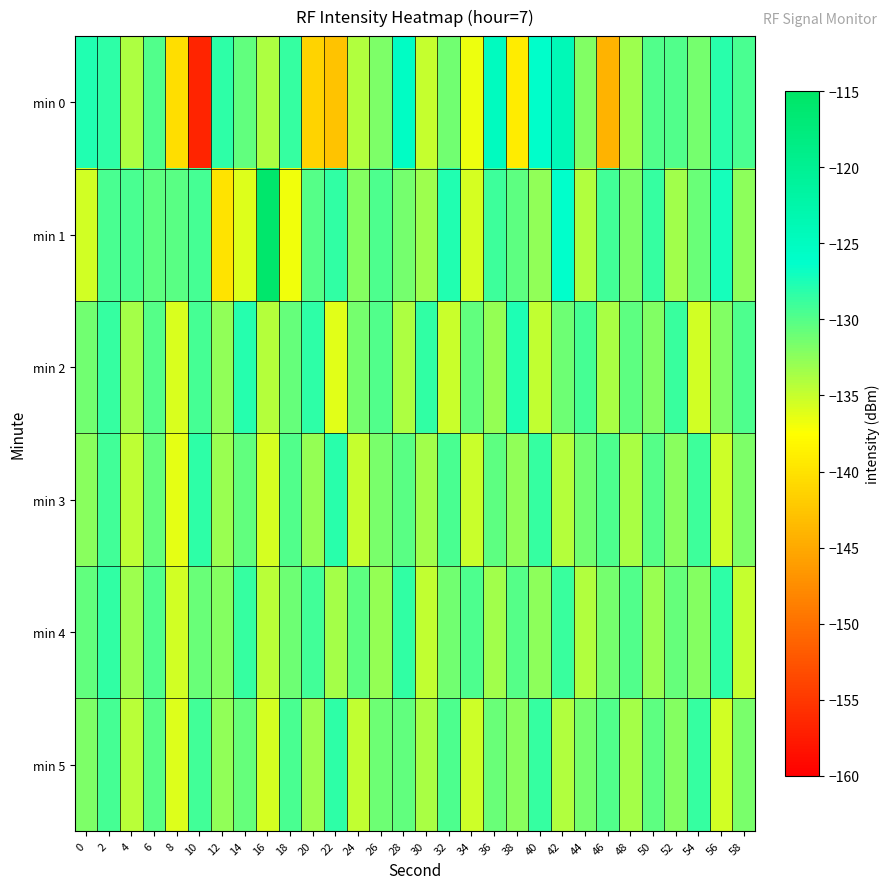

What is the difference between the highest and lowest values at 30?

6.5